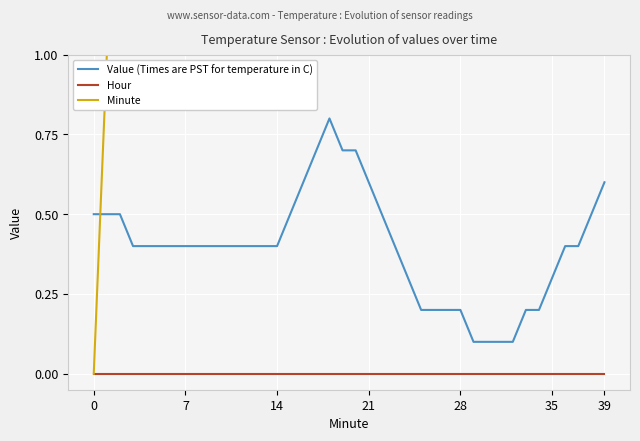

How many values in the Minute series exceed 20?

19